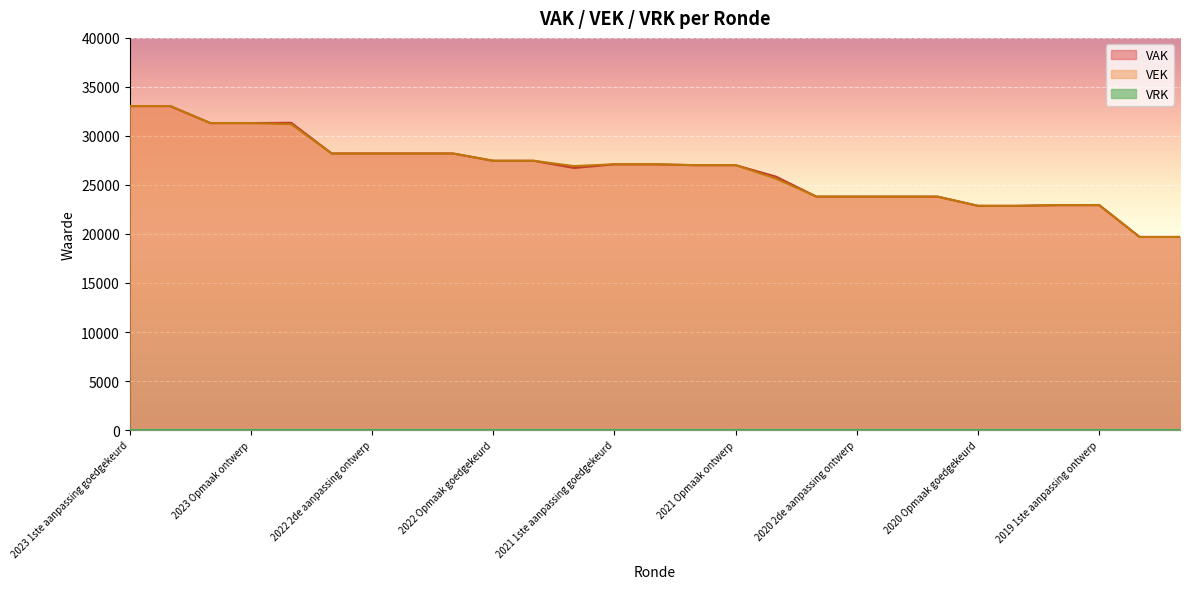

Between 2023 1ste aanpassing goedgekeurd and 2022 Opmaak goedgekeurd, which series saw the biggest shift?

VAK